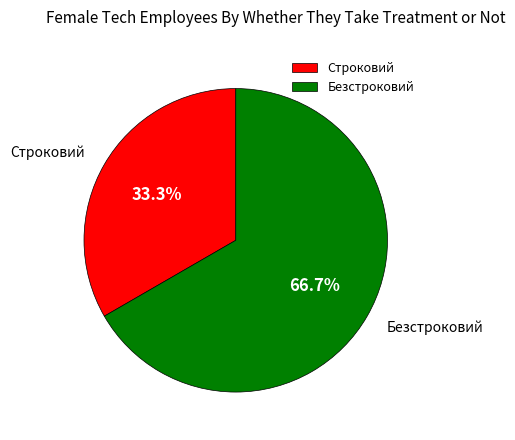

Is it true that Строковий is 33% of the pie?

True